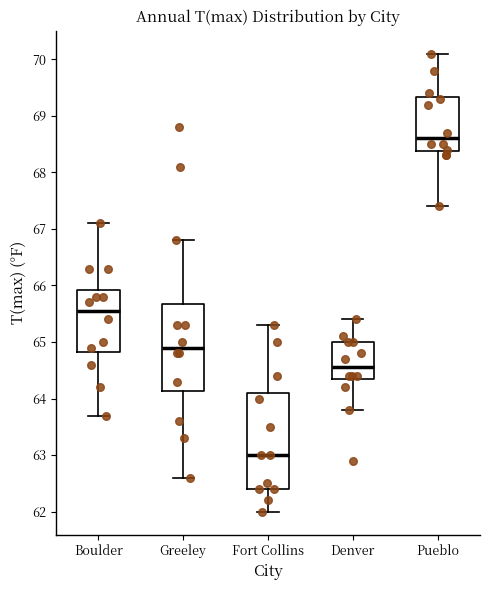

Reading left to right, read every box against the y-axis: the position of its median line, the range the box covers, and the ends of its whiskers. The values are not printed on the chart, so give them approximately, as read against the axis.

Boulder: median 65.6, box 64.8 to 65.9, whiskers 63.7 to 67.1
Greeley: median 64.9, box 64.1 to 65.7, whiskers 62.6 to 66.8
Fort Collins: median 63.0, box 62.4 to 64.1, whiskers 62.0 to 65.3
Denver: median 64.6, box 64.4 to 65.0, whiskers 63.8 to 65.4
Pueblo: median 68.6, box 68.4 to 69.3, whiskers 67.4 to 70.1